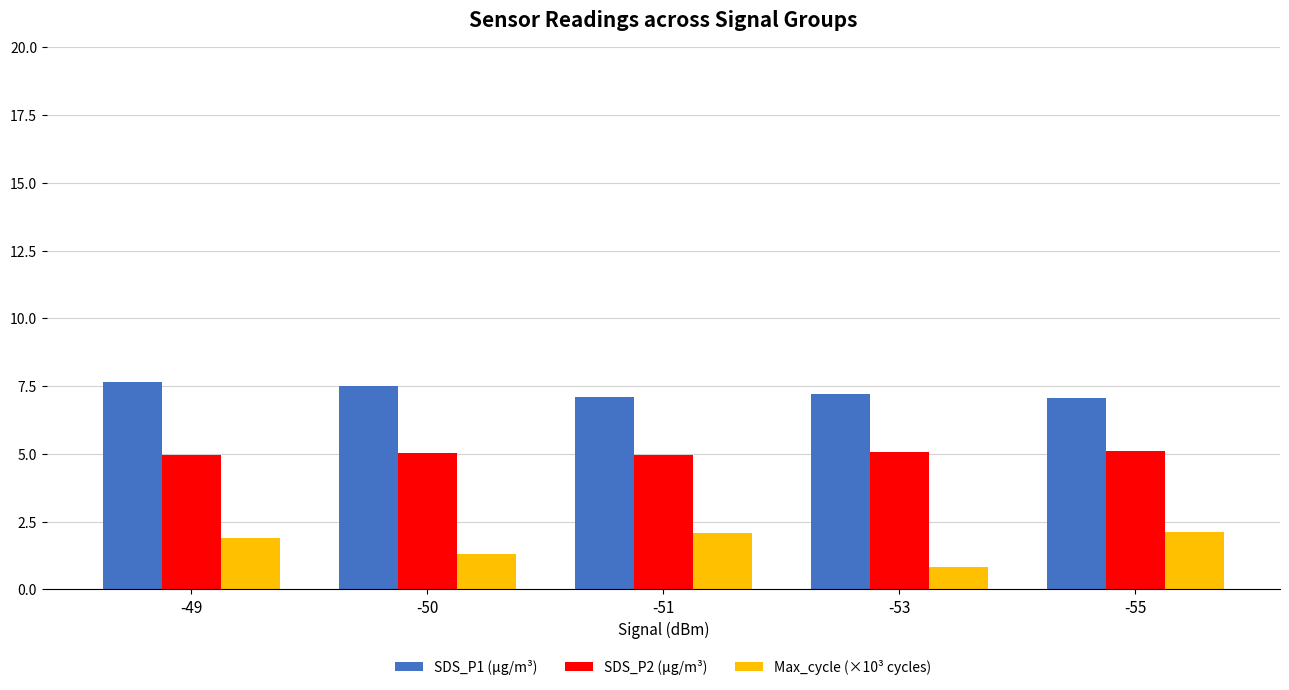

The value of SDS_P1 (µg/m³) at -55 is 3.3. True or false?

False